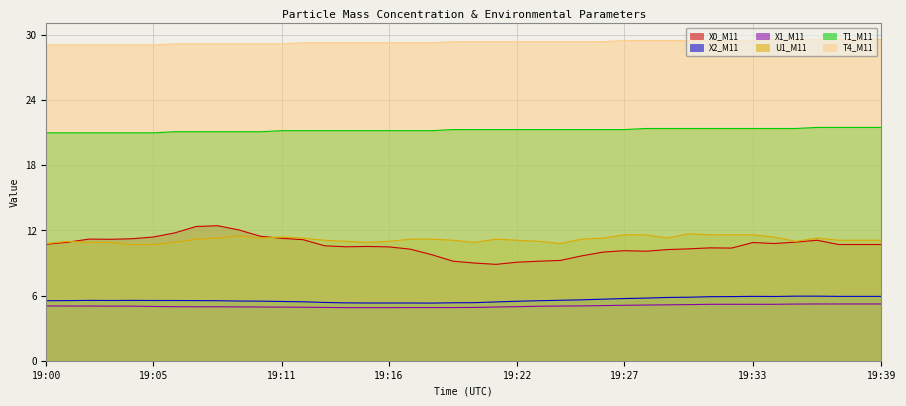

Which series has the largest total across all categories?

T4_M11